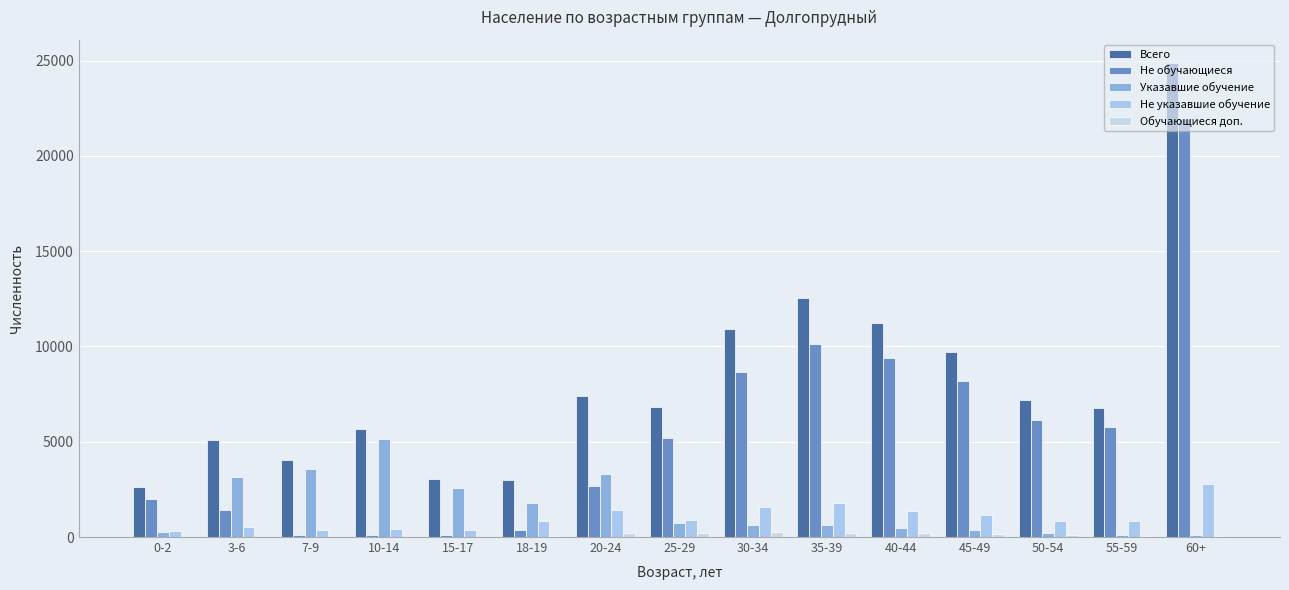

Where does the Не обучающиеся series first go above 5200?

30-34